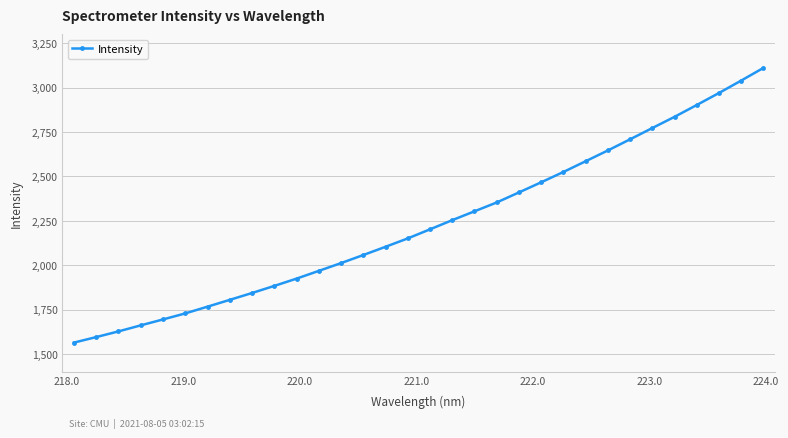

What is the smallest value displayed?

1565.3